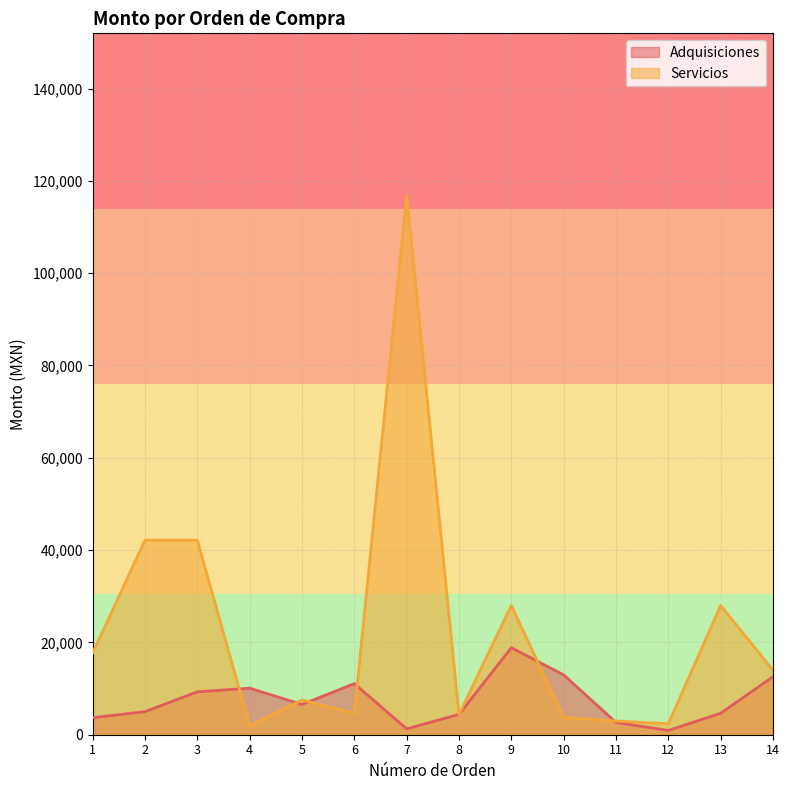

Read the value at 11.

2663.0